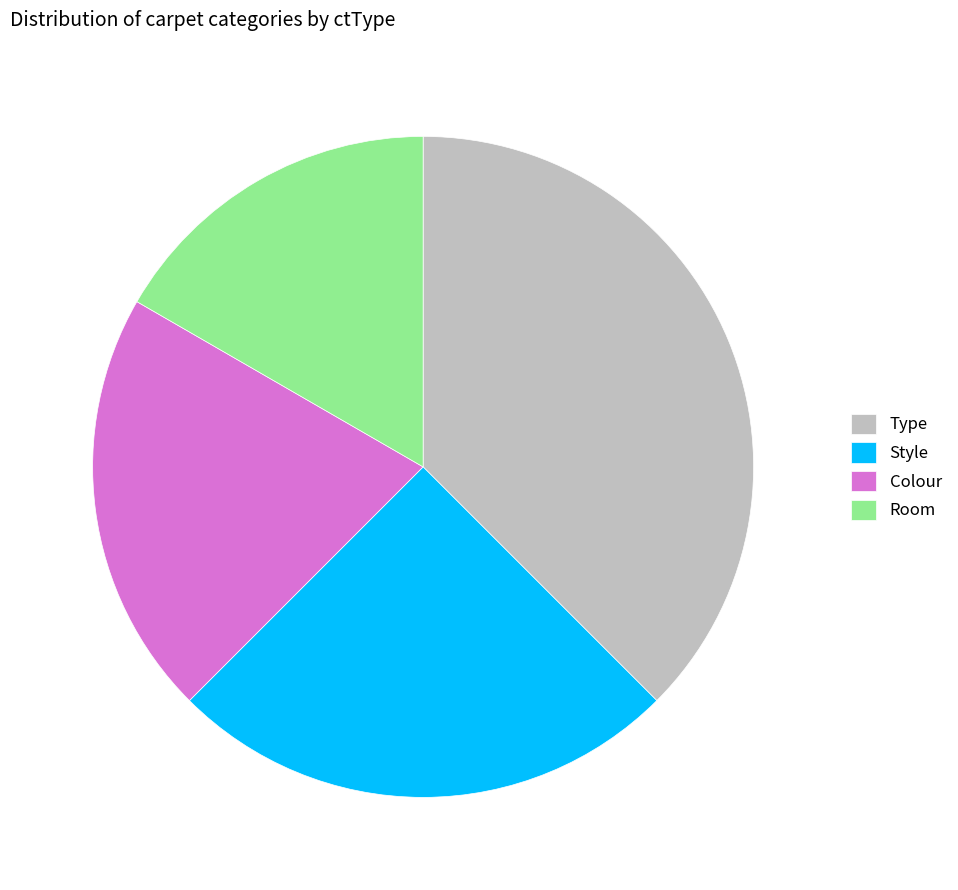

Is Style the majority of the pie?

No